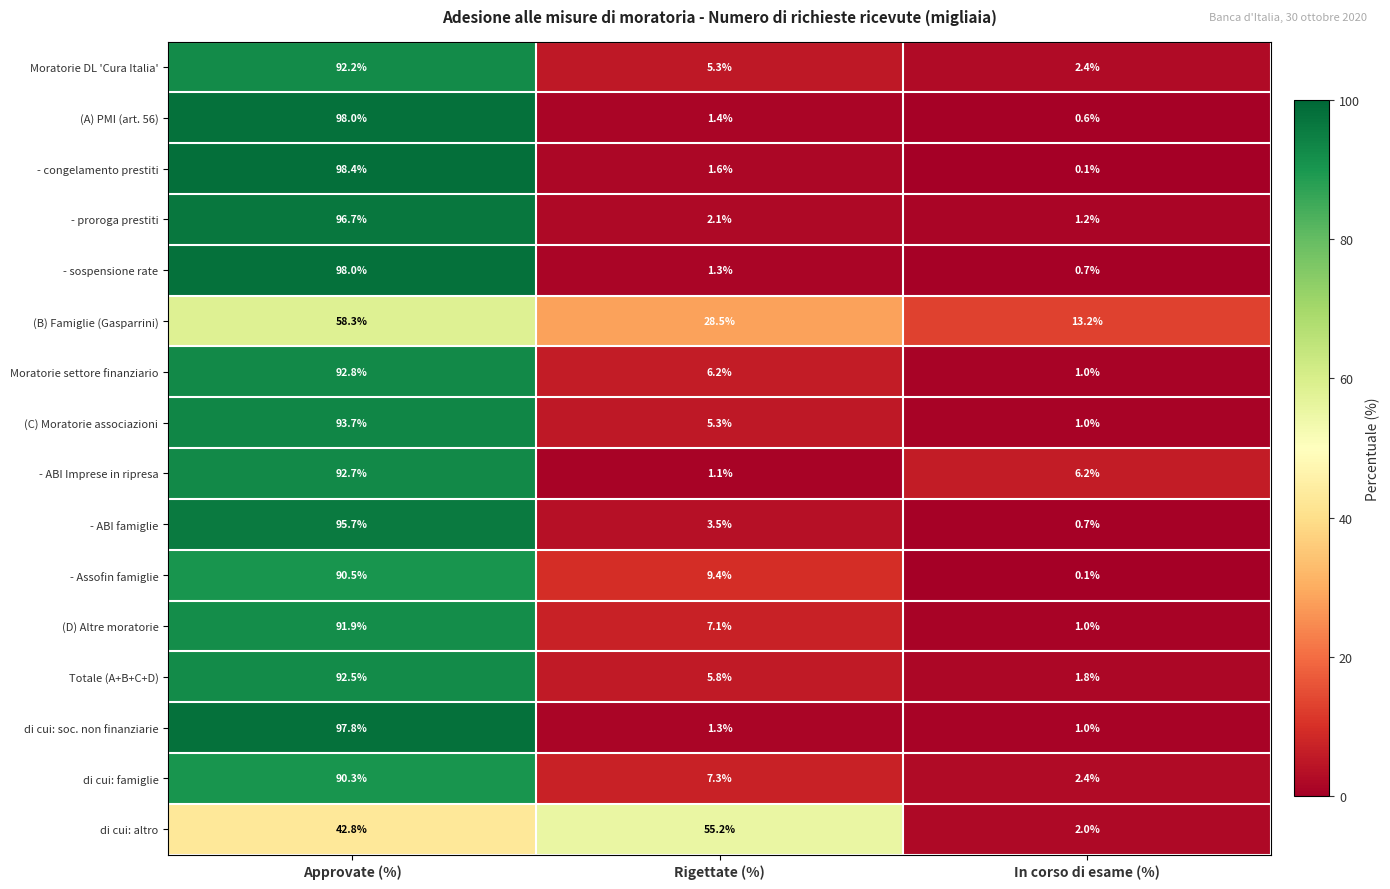

Read the (D) Altre moratorie value at Approvate (%).

91.9